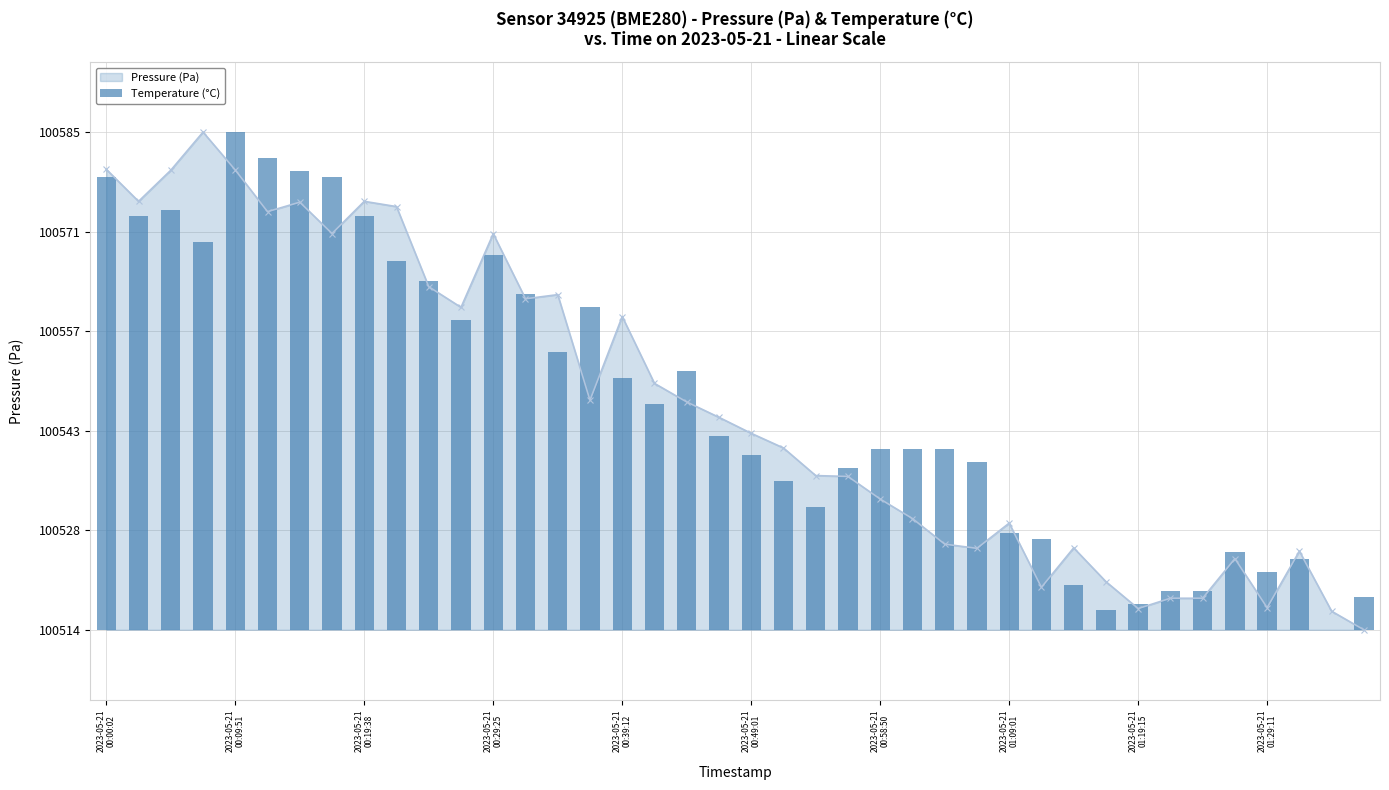

What is the difference between the maximum and minimum values in the Pressure (Pa) series?

71.0